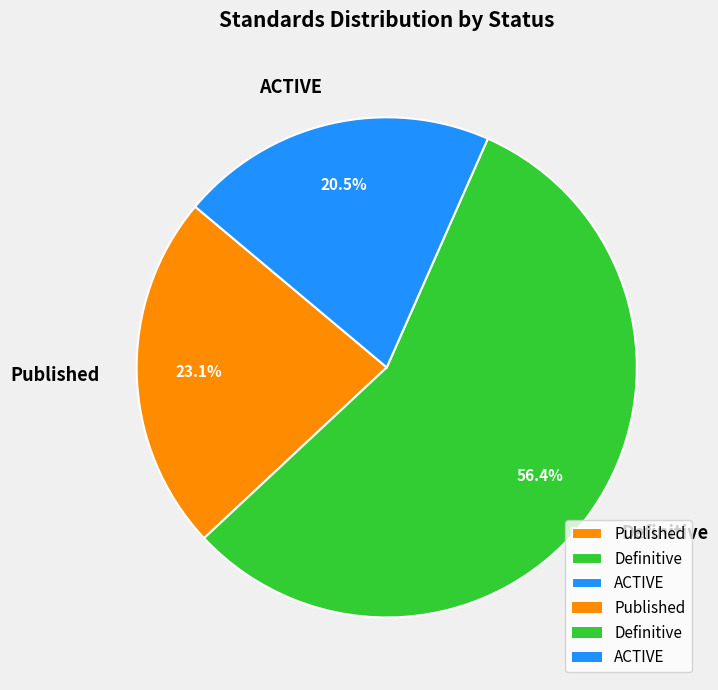

How many slices are in this pie chart?

3